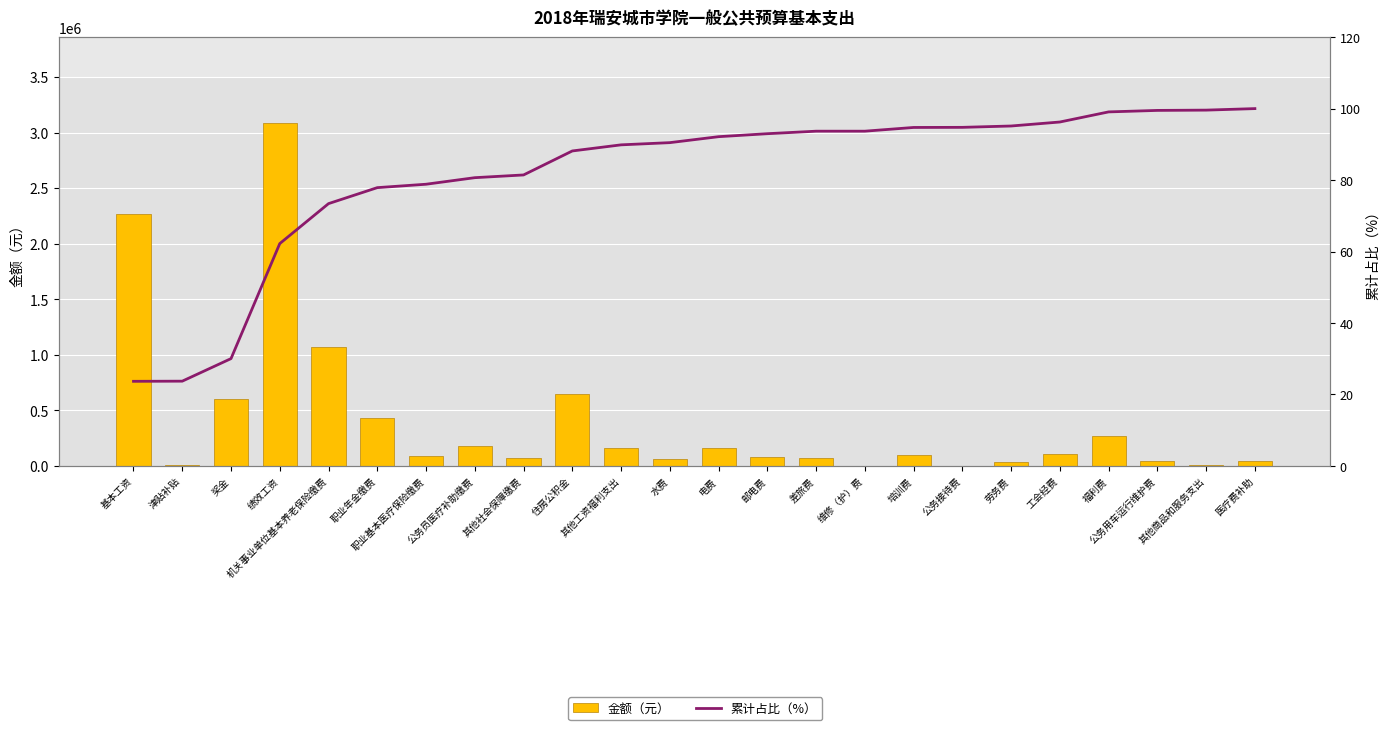

What is the minimum value shown in the chart?

23.7